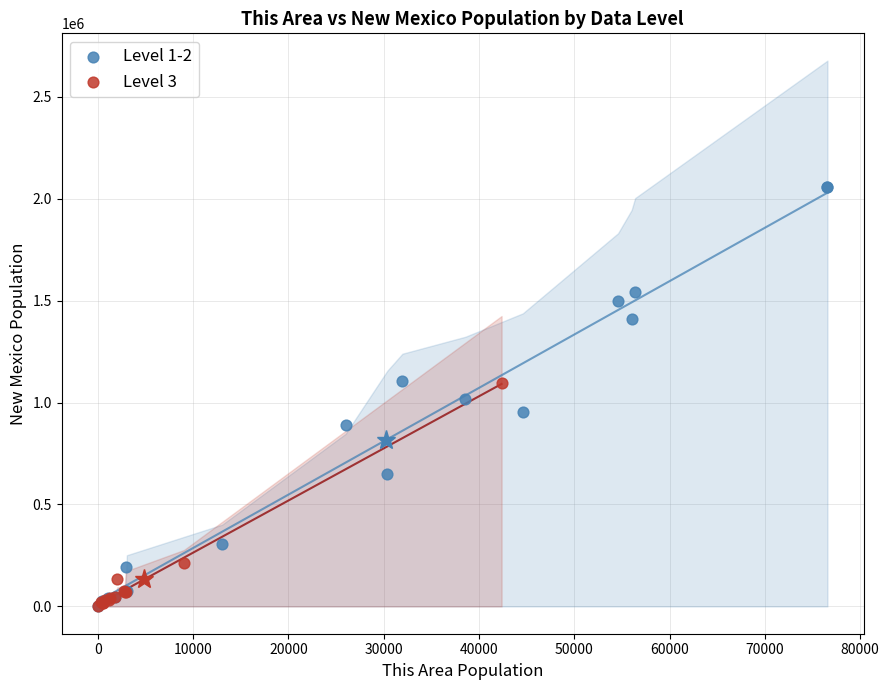

Which series contains the highest Y value?

Level 1-2